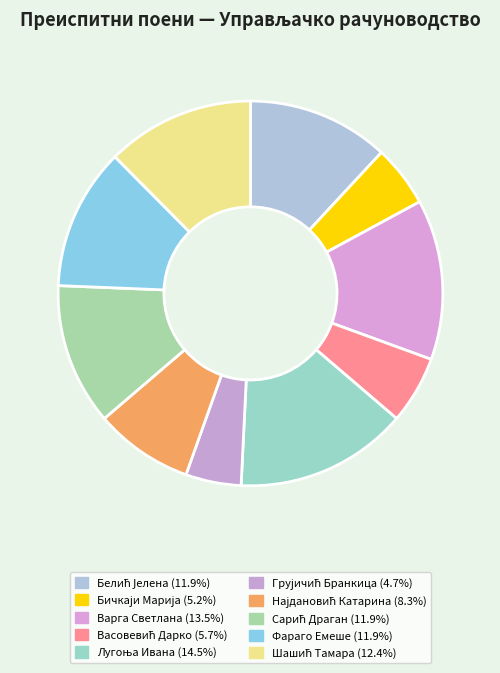

Is there a majority slice in this chart?

No